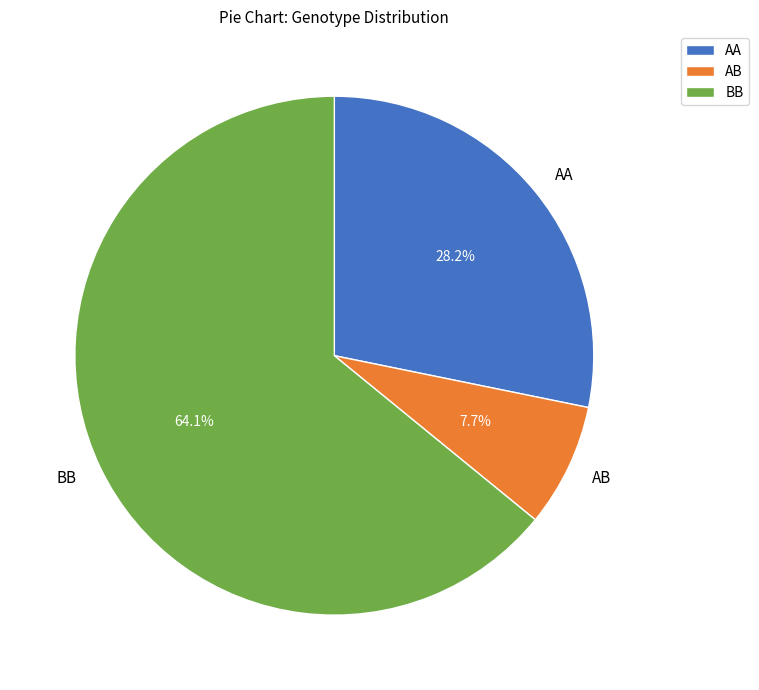

Rank the categories by value from lowest to highest.

AB, AA, BB